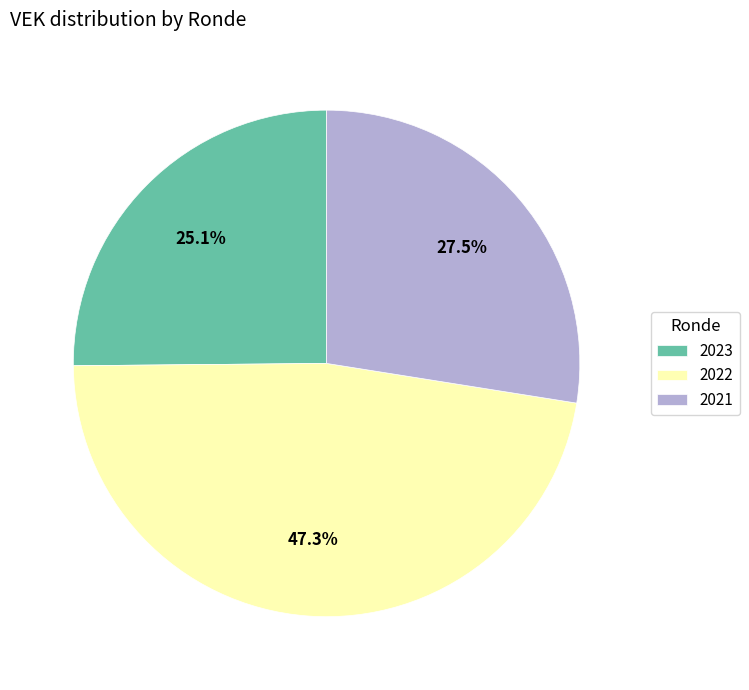

Which has a higher value, 2021 or 2023?

2021